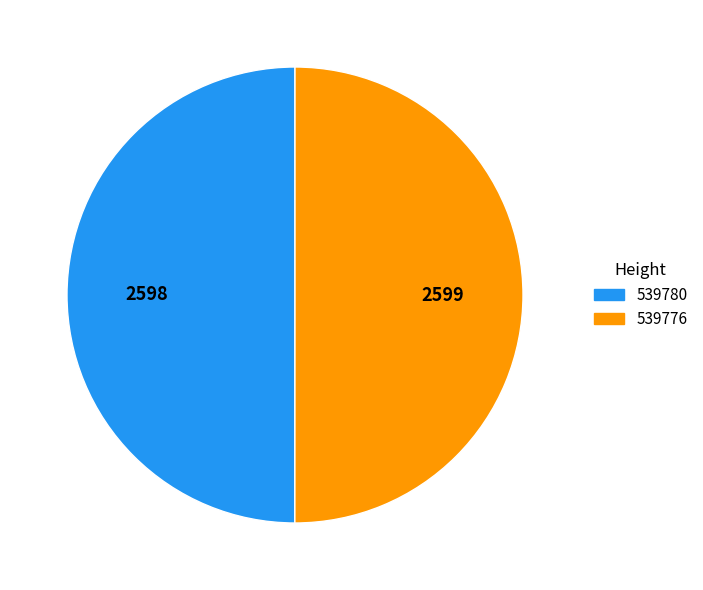

Is it true that 539780 is 39% of the pie?

False